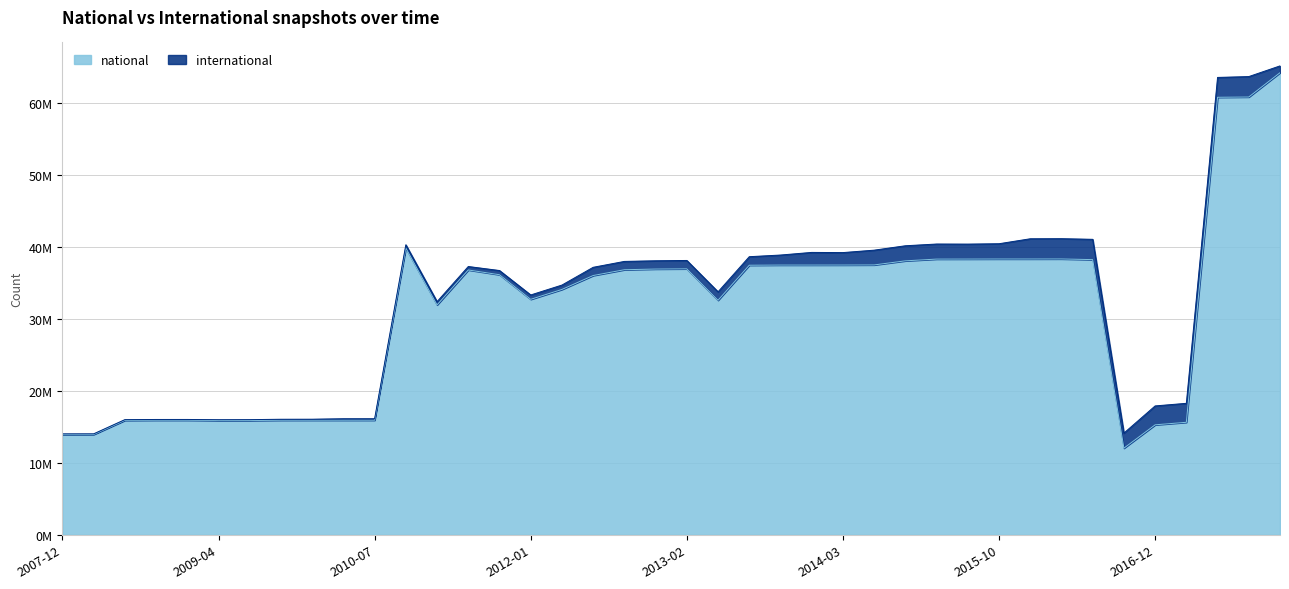

What is the approximate value at 2017-07-24, to the nearest 10?

60784600